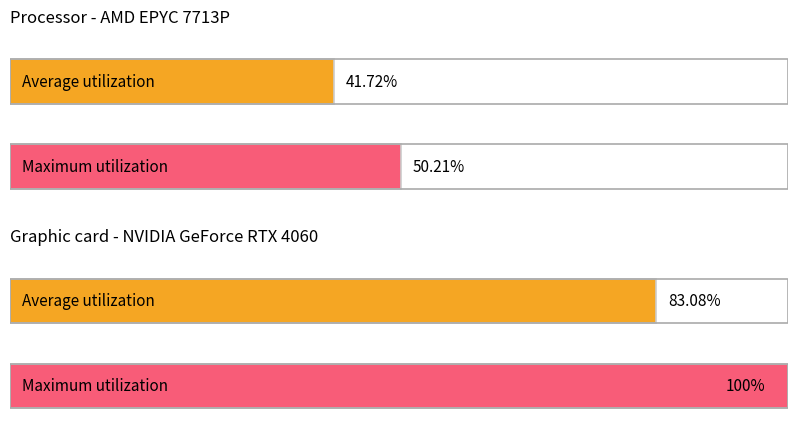

Reading left to right, what are all the values shown in this chart?

Average utilization: 41.7	83.1
Maximum utilization: 50.2	100.0